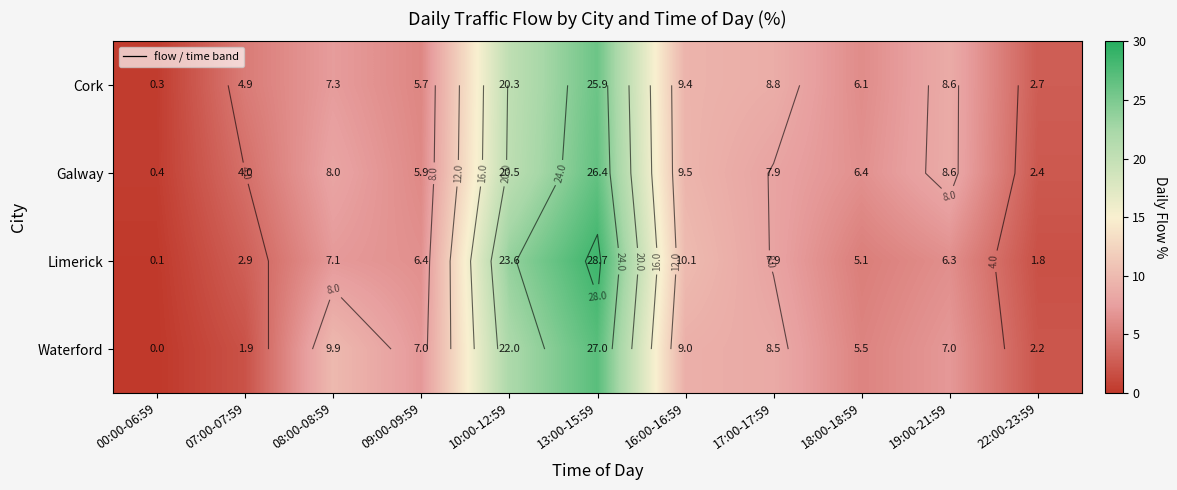

How many categories are shown in the chart?

11